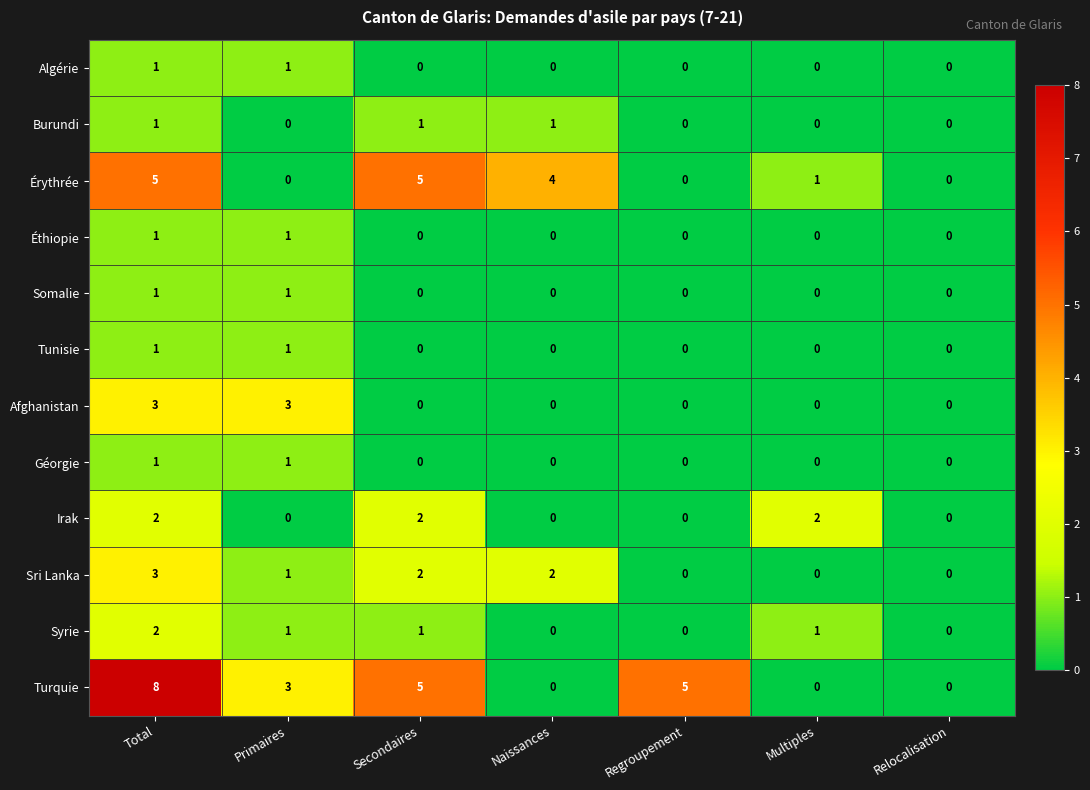

Count the number of categories in the chart.

7